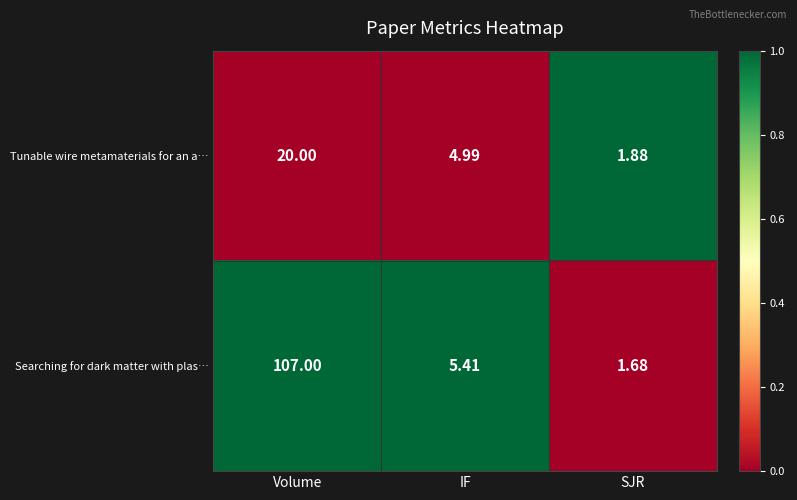

Count the number of categories in the chart.

3